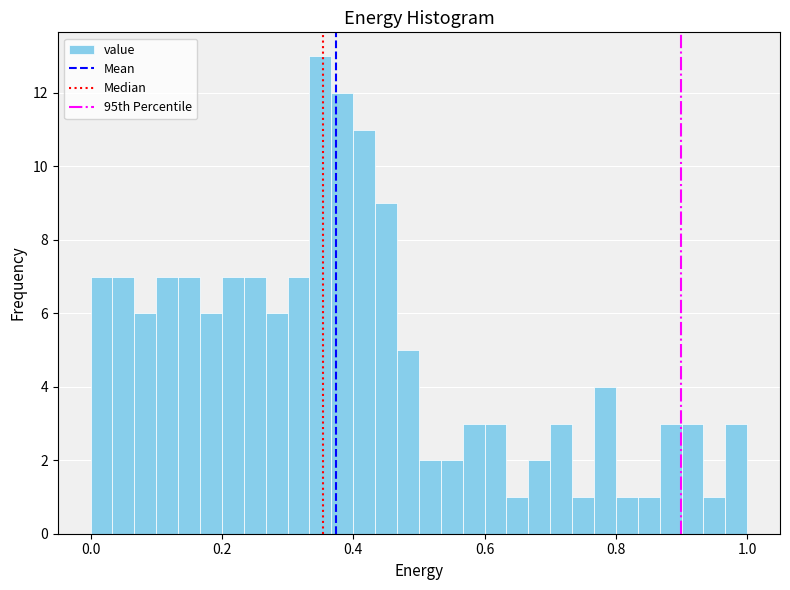

Around what value on the x-axis is the tallest bar? Give the approximate position of its centre, as read against the axis.

0.36